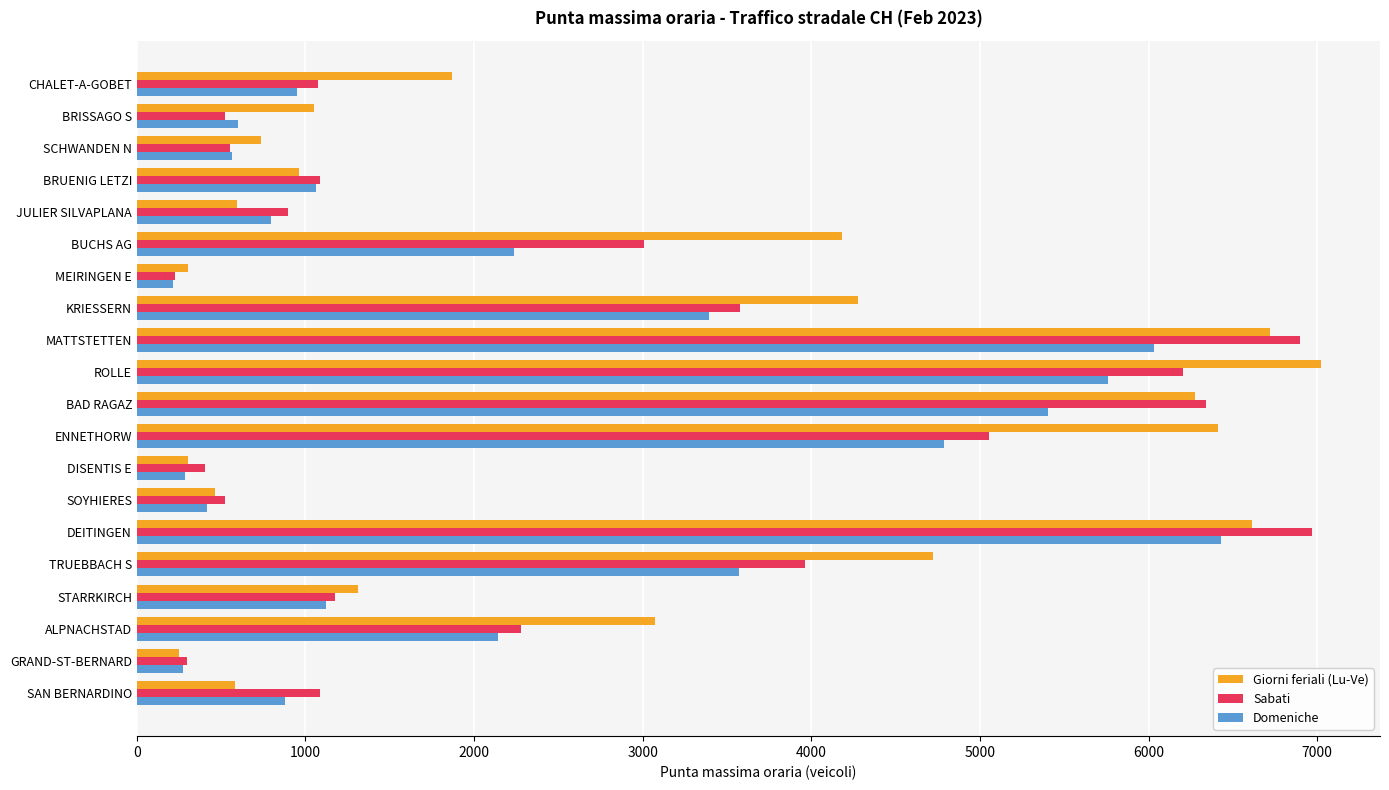

What is the average value of the Domeniche series?

2345